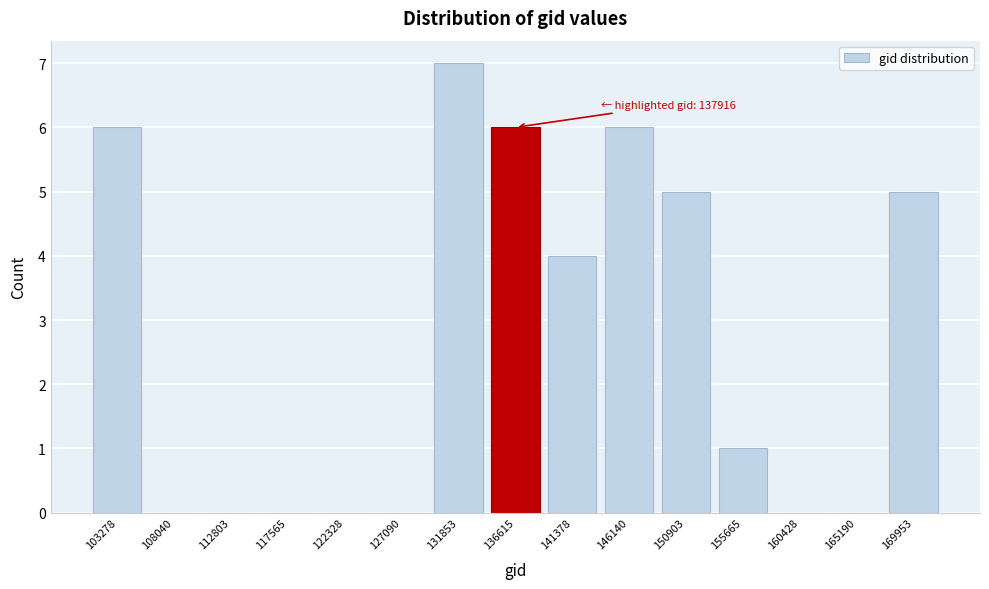

Reading left to right, transcribe all the data shown in this chart.

103278=6	108040=0	112803=0	117565=0	122328=0	127090=0	131853=7	136615=6	141378=4	146140=6	150903=5	155665=1	160428=0	165190=0	169953=5